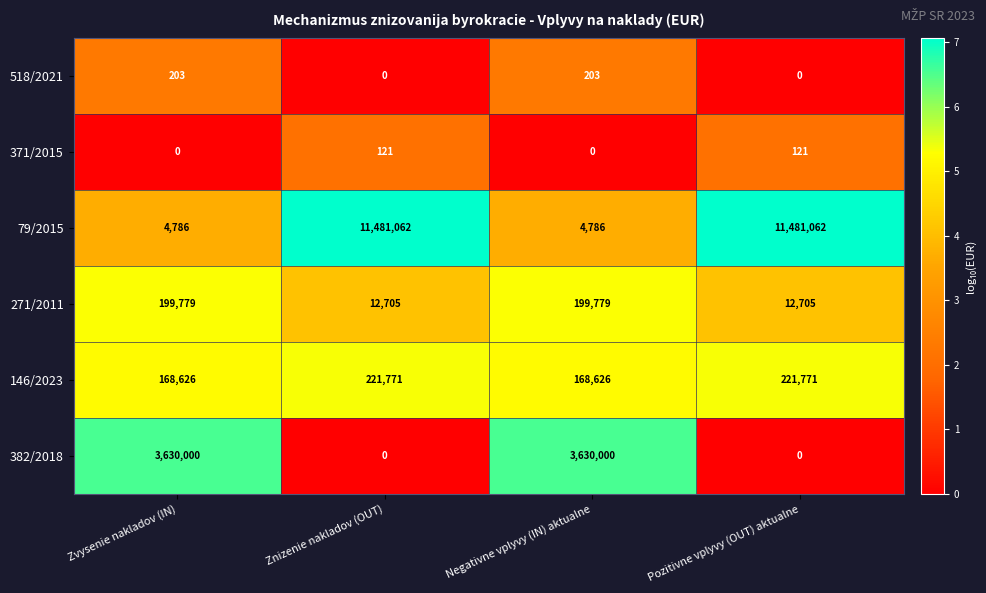

Count the 518/2021 values in the range 0 to 203.

4